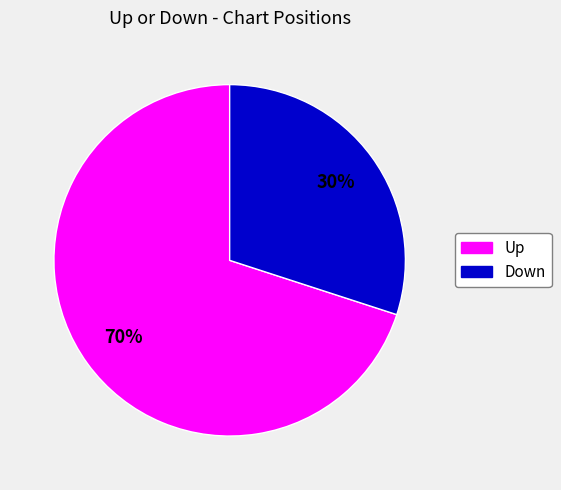

Does any single category account for the majority?

Yes